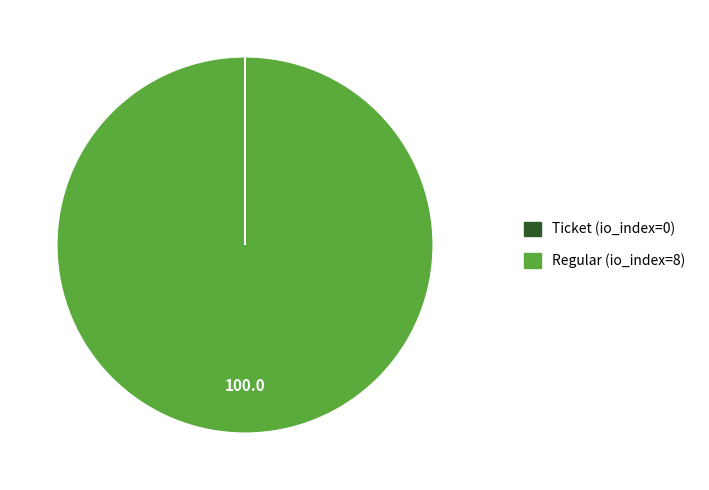

Does Regular (io_index=8) represent more than half of the total?

Yes